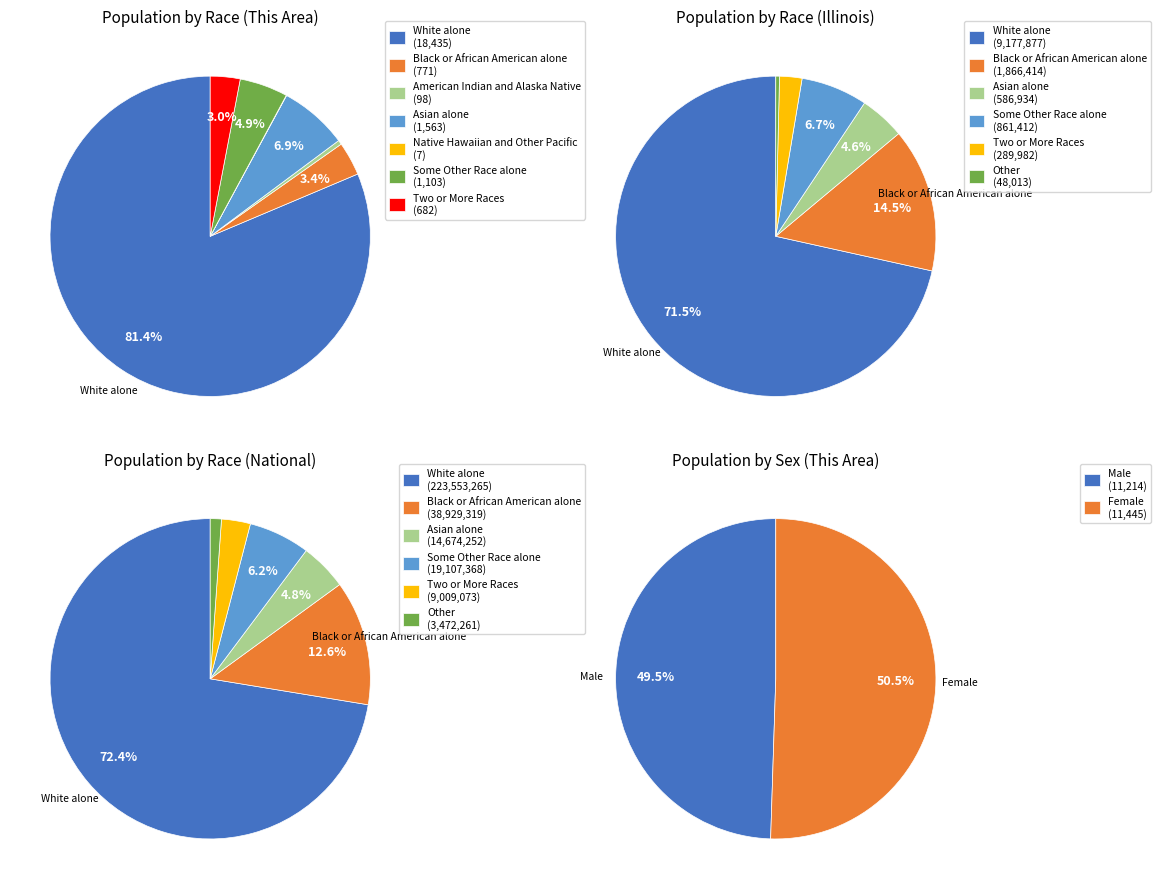

How many slices are in this pie chart?

7